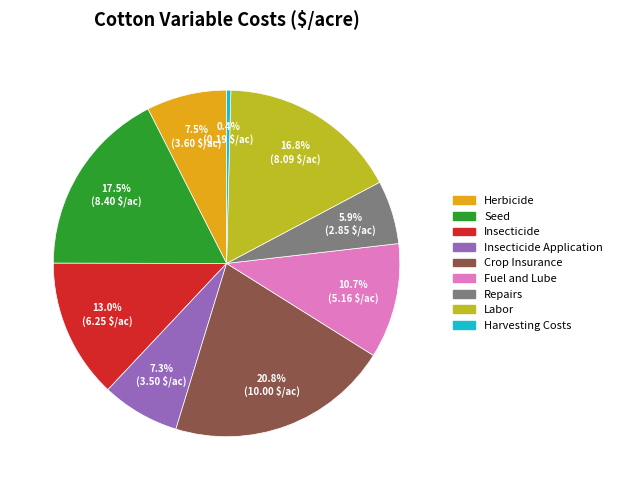

How many slices are in this pie chart?

9